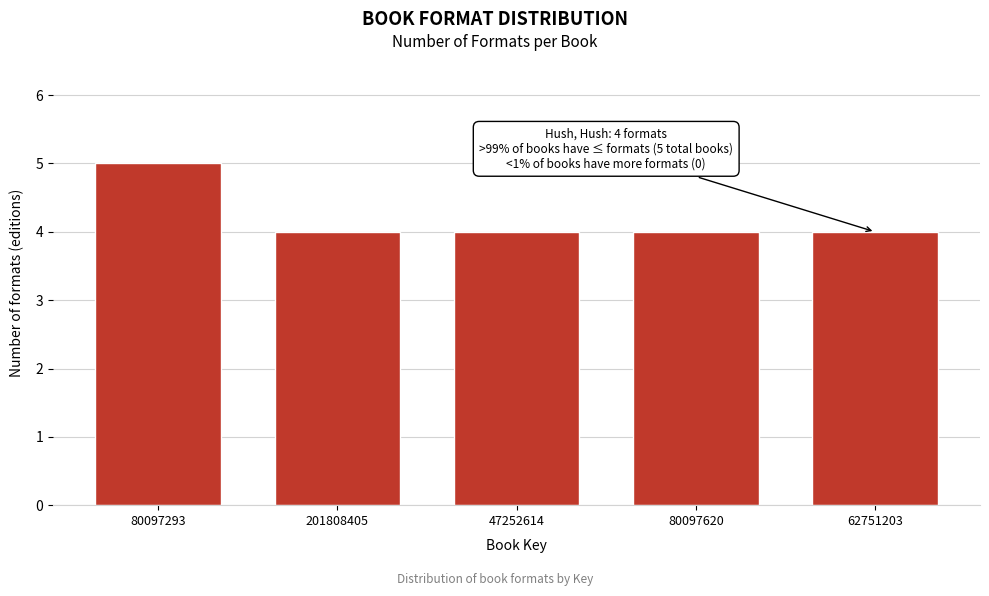

Reading right to left, what are all the values shown in this chart?

4	4	4	4	5